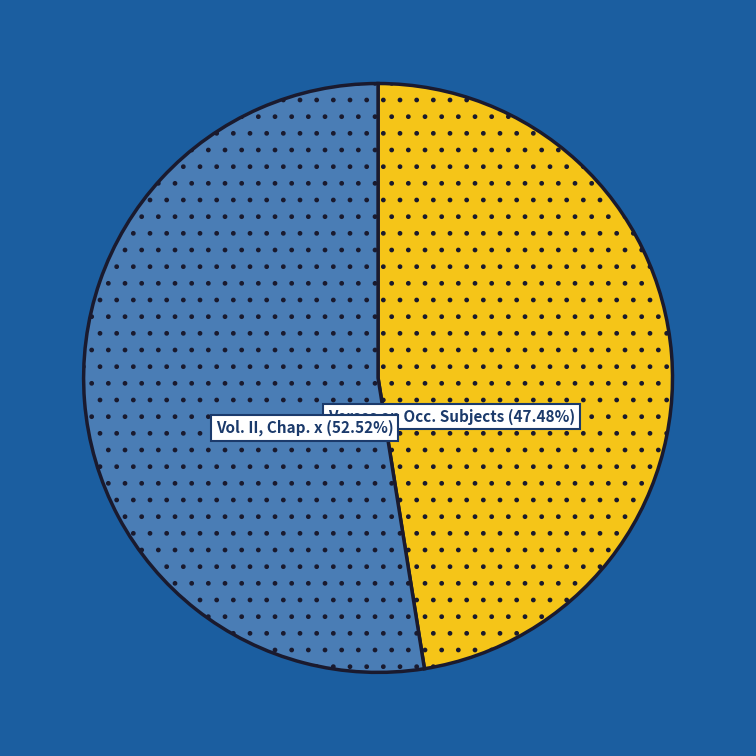

Is there any slice that represents more than half of the pie?

Yes